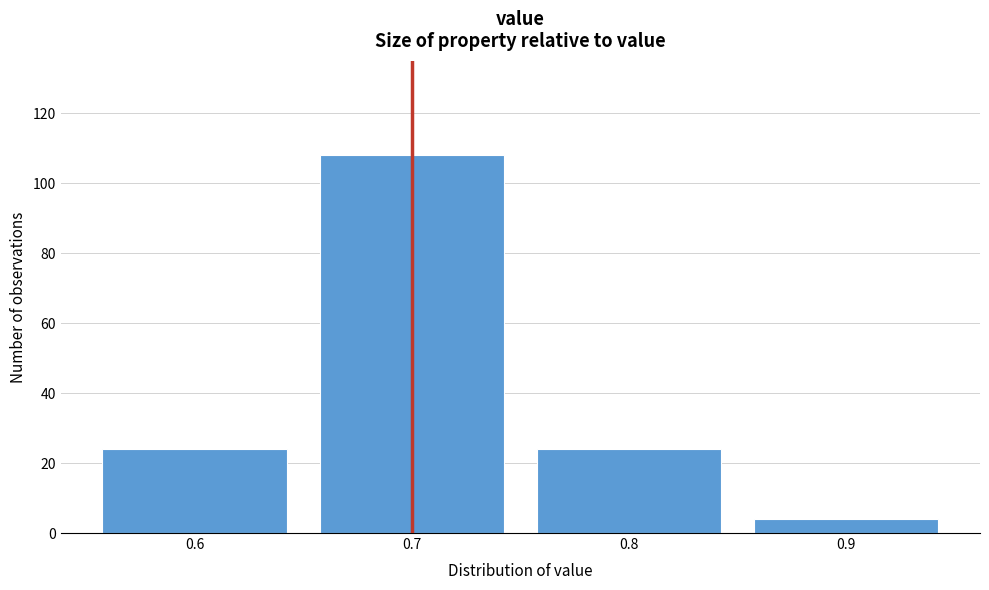

Reading left to right, list every bar in this chart as the range it spans on the x-axis followed by its height. The values are not printed on the chart, so give them approximately, as read against the axis.

0.55 to 0.65: 24
0.65 to 0.75: 108
0.75 to 0.85: 24
0.85 to 0.95: 4